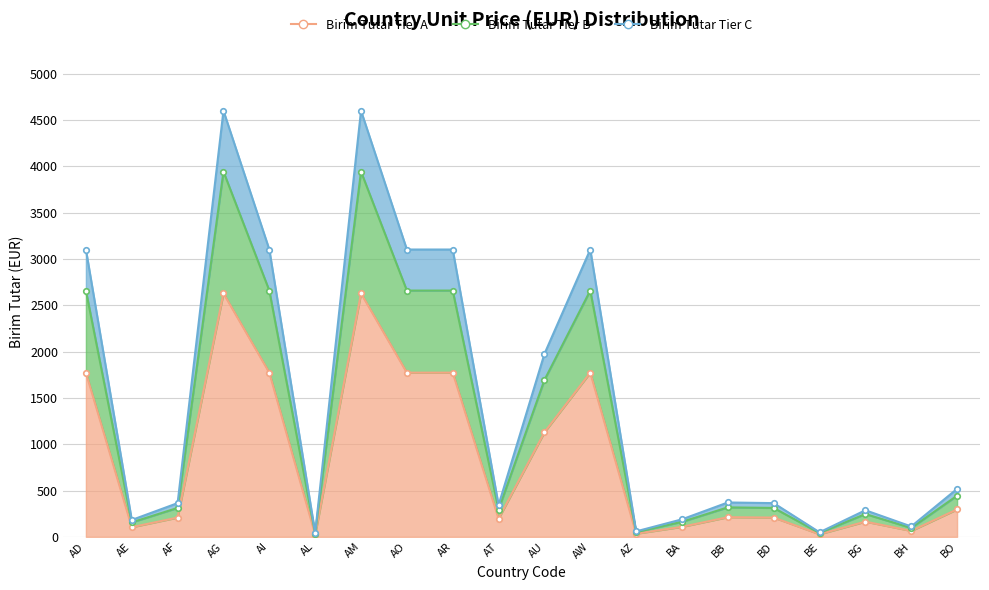

The value of Birim Tutar Tier B at BH is 162. True or false?

False